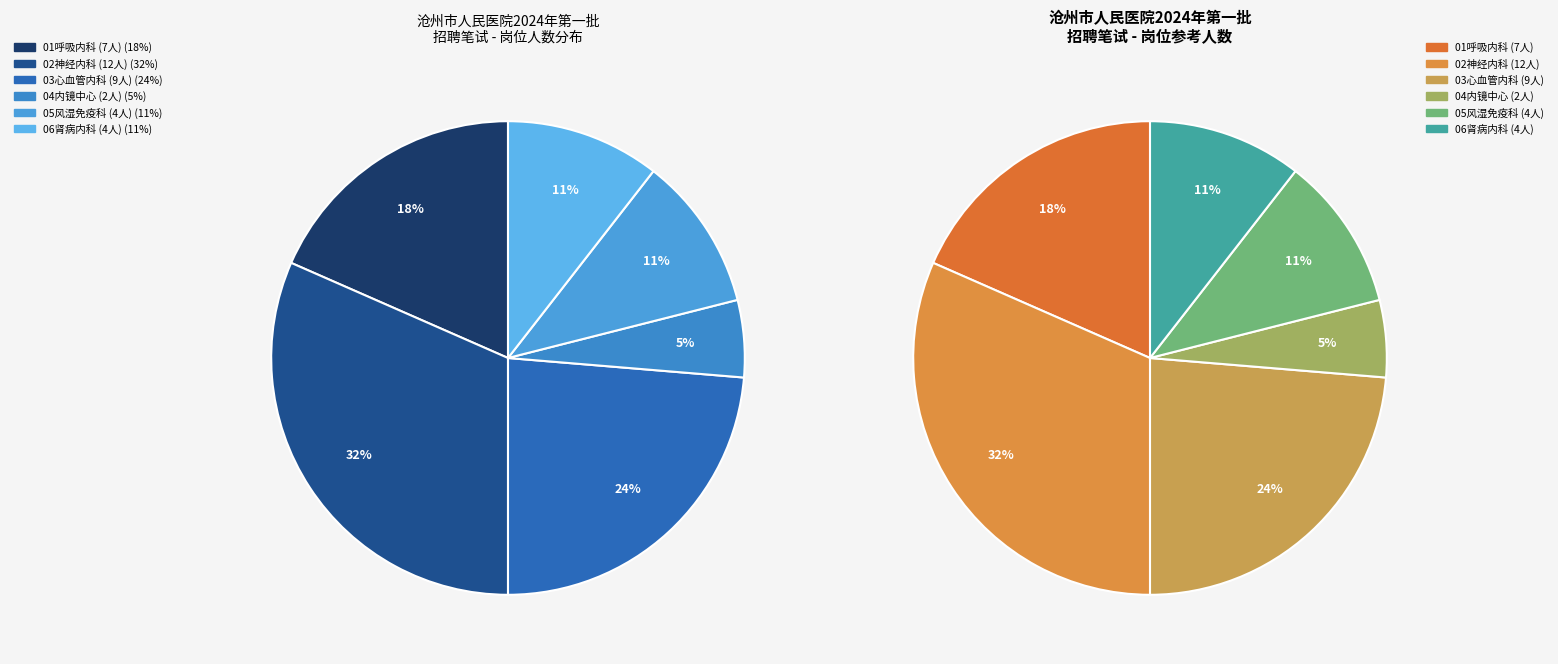

Count the number of slices in the pie.

6